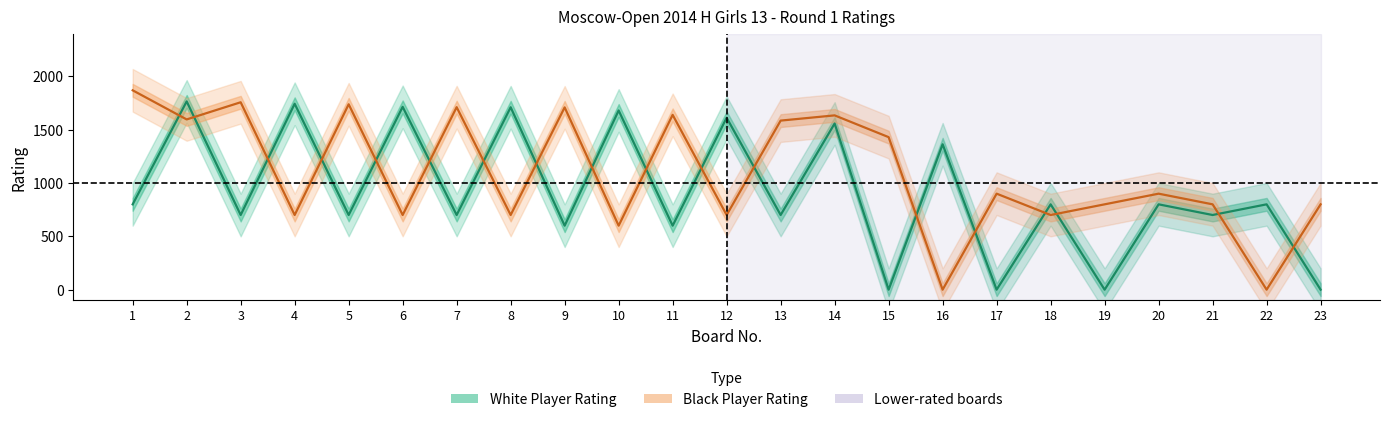

At how many categories does at least one series exceed 1748?

3